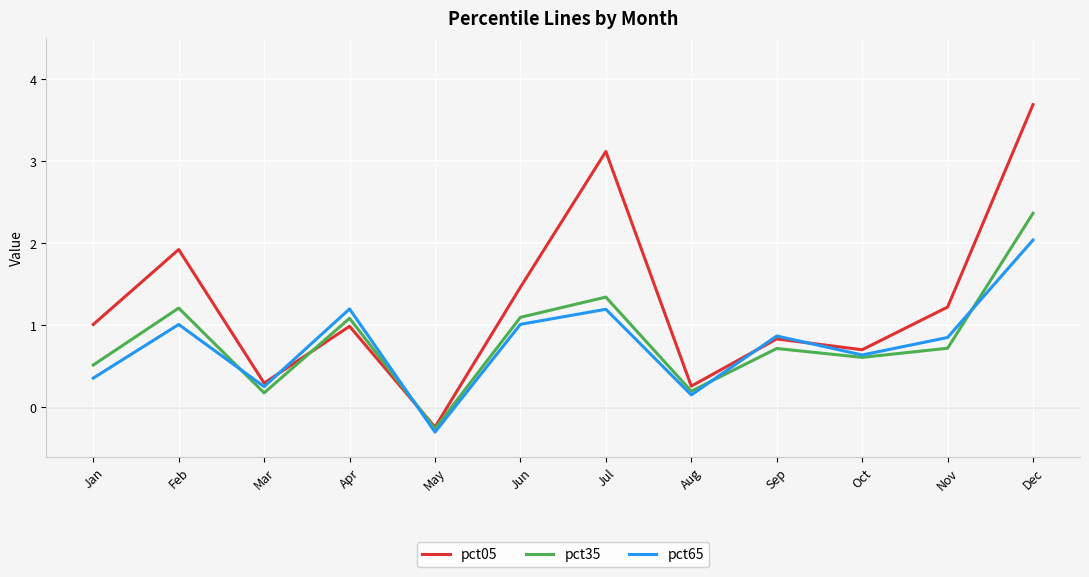

What value does the pct35 series have at Aug?

0.2